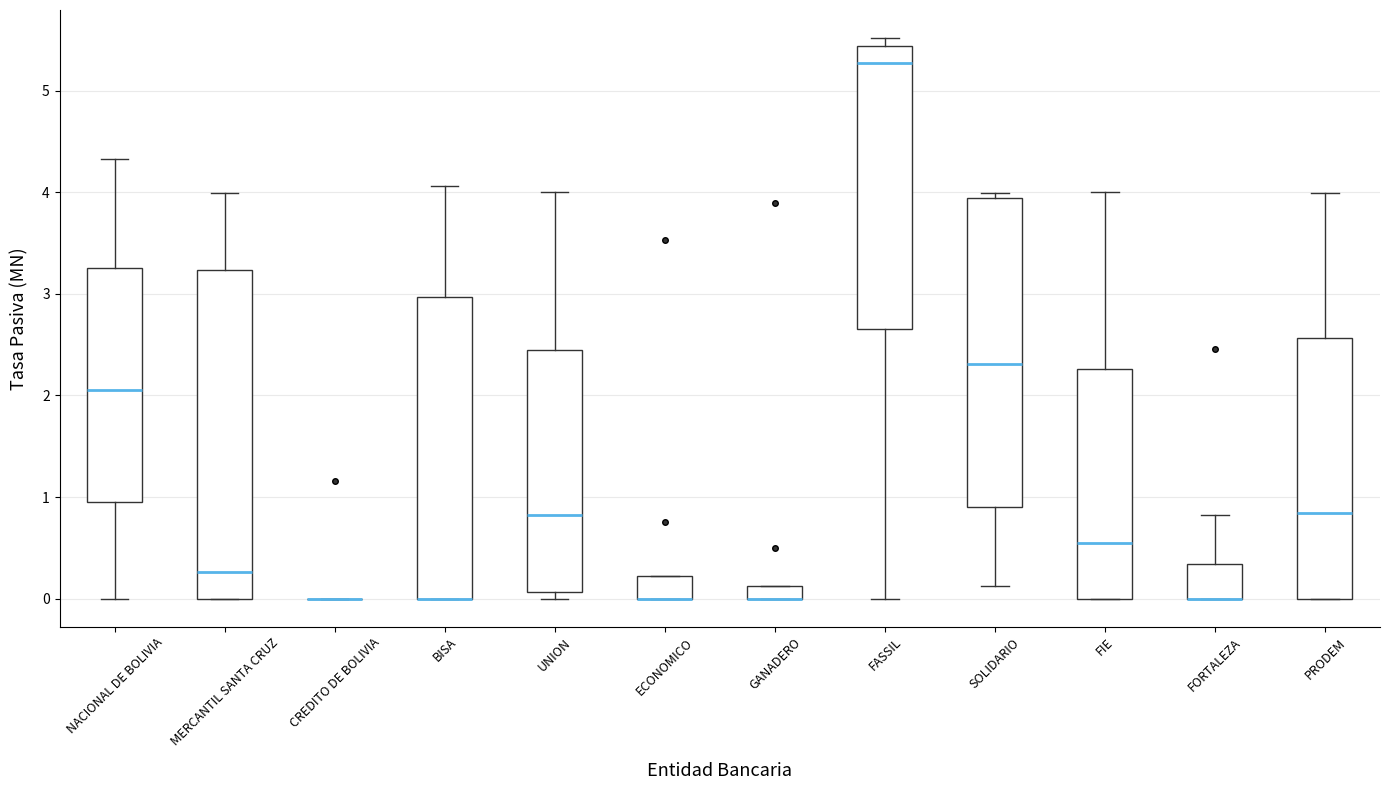

Which box is the tallest, from its lower edge to its upper edge?

MERCANTIL SANTA CRUZ